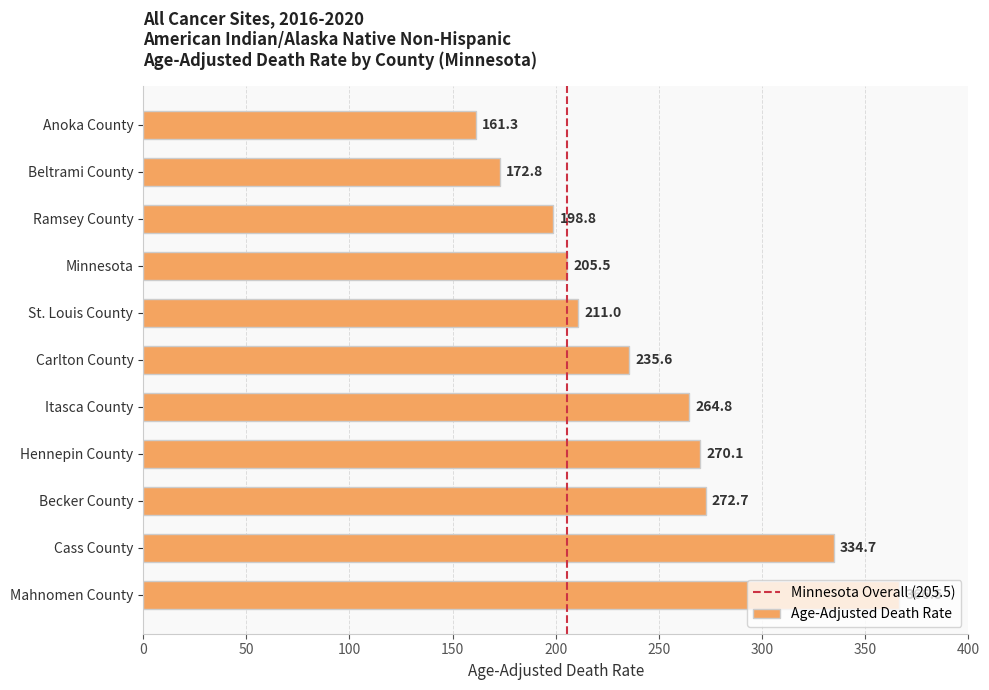

Between Anoka County and Minnesota, which is larger?

Minnesota